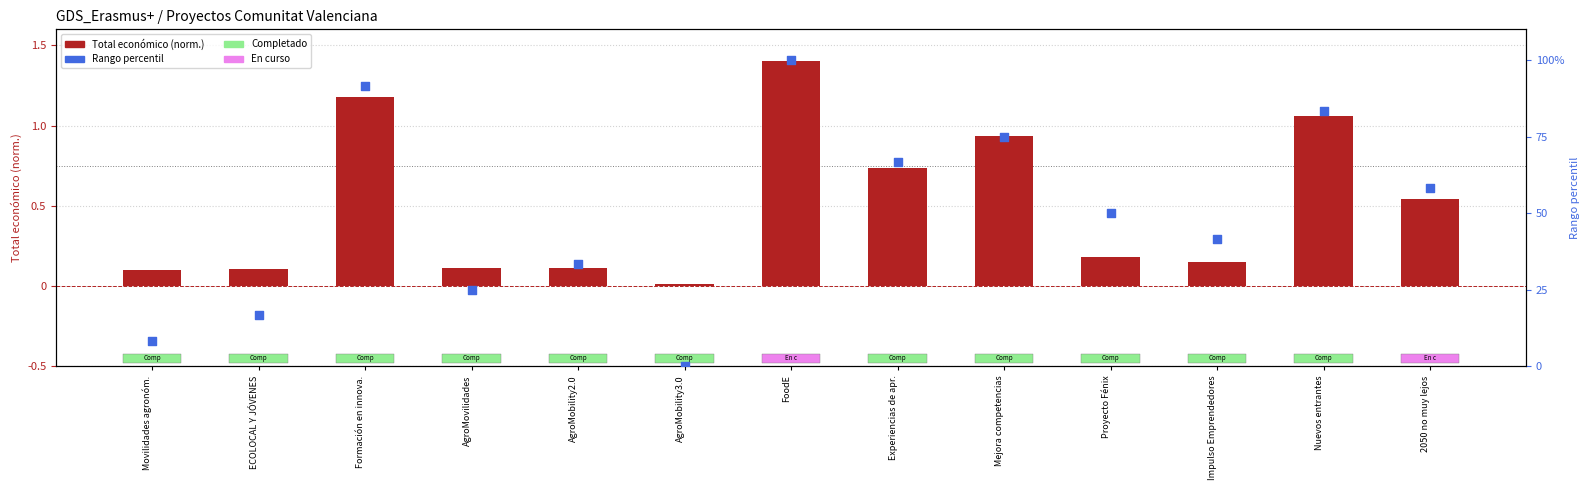

Which series contains the lowest Y value?

Rango percentil